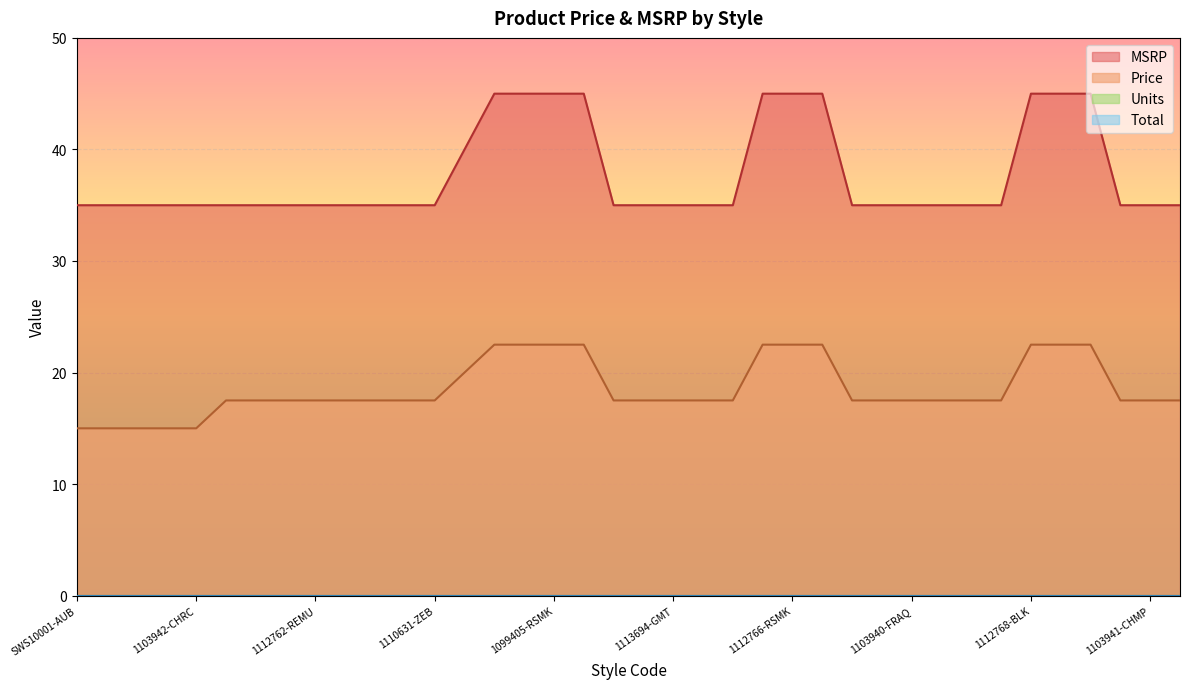

Is the value of Price at 1103940-BLK greater than the value of MSRP at 1113694-BLK?

No